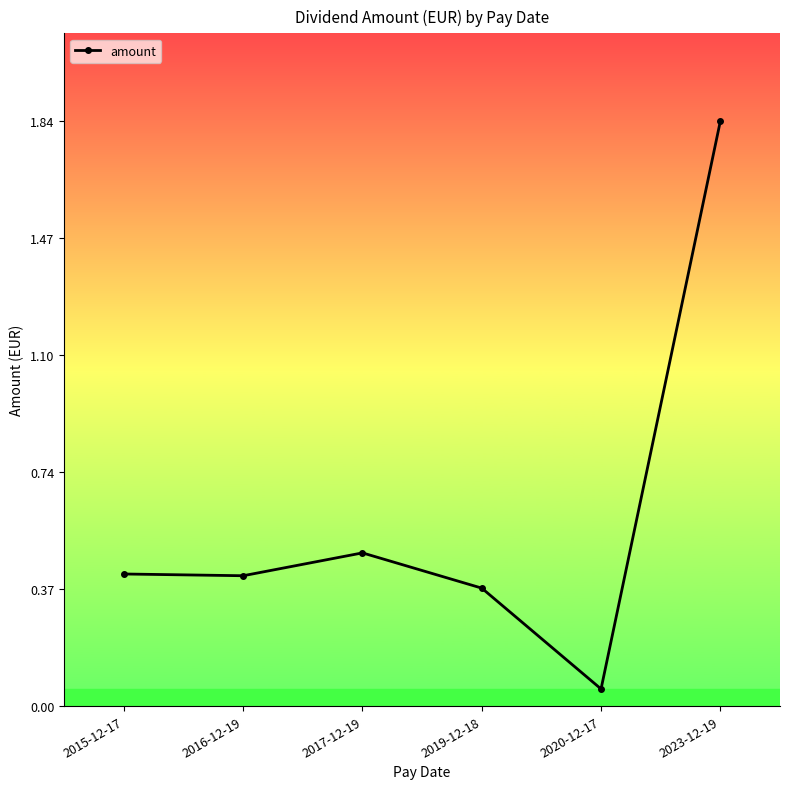

At which category does the chart reach its minimum across all series?

2020-12-17